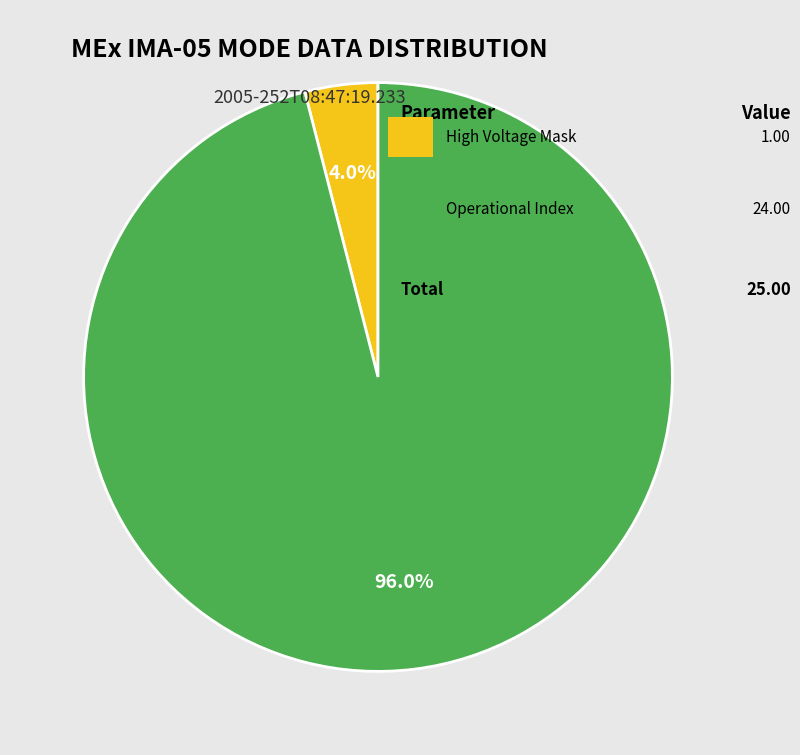

Is there any slice that represents more than half of the pie?

Yes